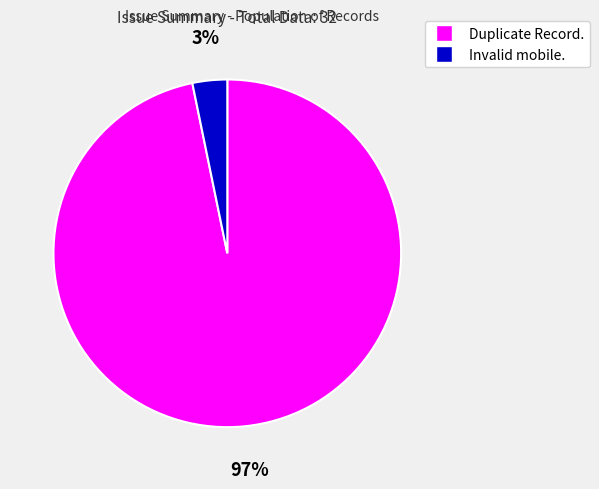

Which category has the smallest portion of the pie?

Invalid mobile.